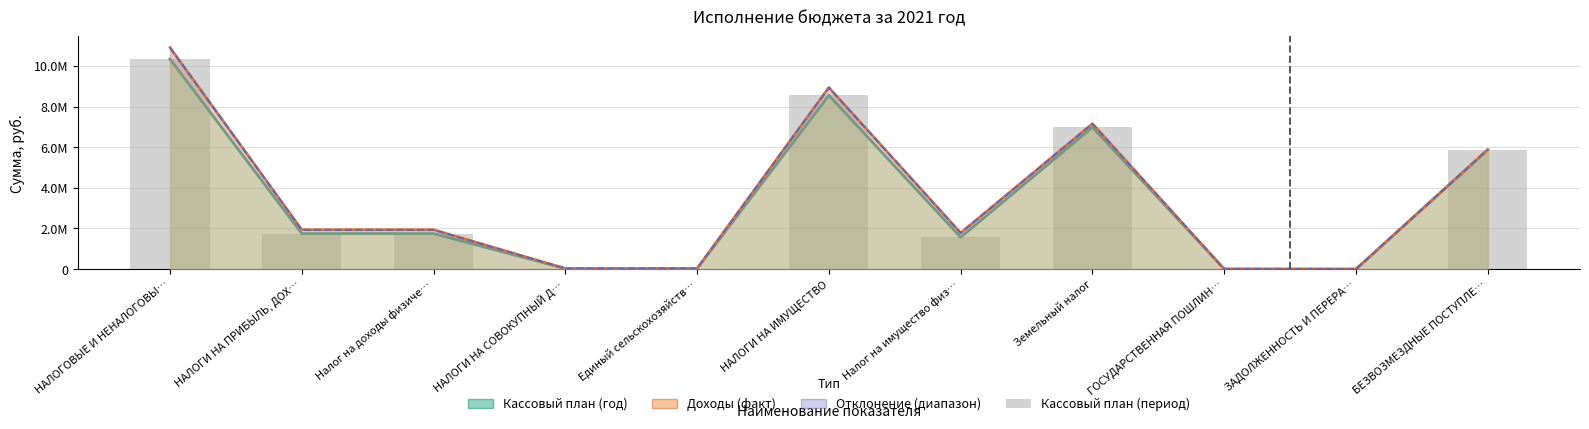

What is the label of the 11th bar from the left?

БЕЗВОЗМЕЗДНЫЕ ПОСТУПЛЕ…